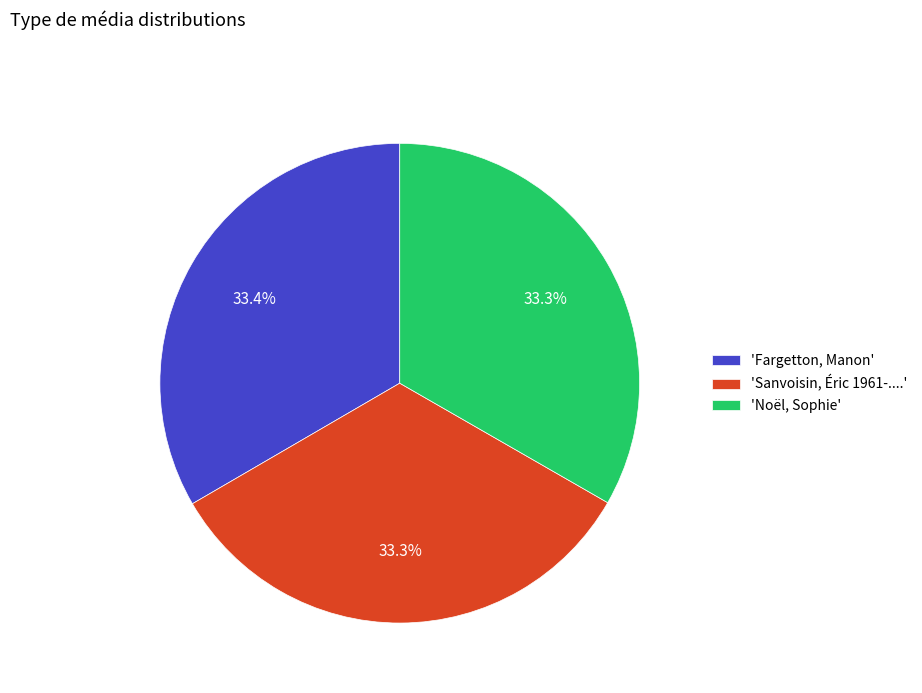

Approximately how many times larger is the value at 'Fargetton, Manon' compared to 'Sanvoisin, Éric 1961-....'?

1.0